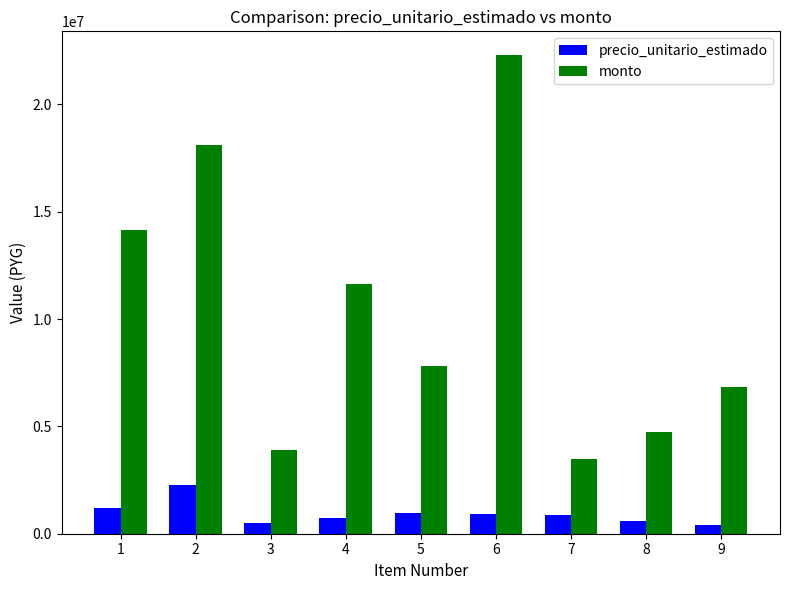

What is the spread (max minus min) of values at 2?

15850471